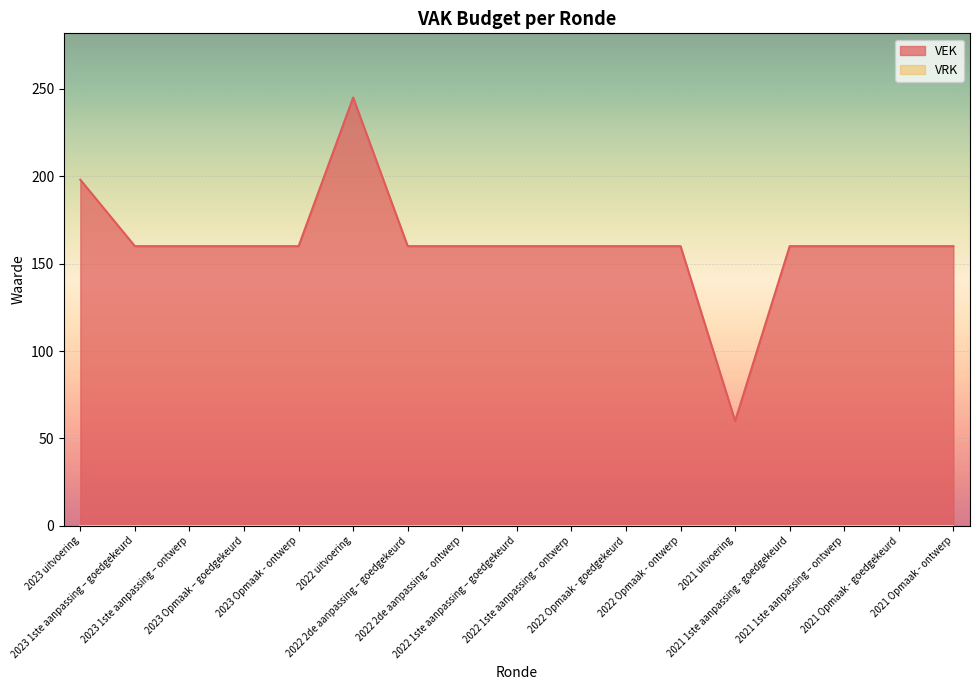

Reading right to left, extract all data points from this chart.

2021 Opmaak - ontwerp=160	2021 Opmaak - goedgekeurd=160	2021 1ste aanpassing – ontwerp=160	2021 1ste aanpassing - goedgekeurd=160	2021 uitvoering=60	2022 Opmaak - ontwerp=160	2022 Opmaak - goedgekeurd=160	2022 1ste aanpassing – ontwerp=160	2022 1ste aanpassing – goedgekeurd=160	2022 2de aanpassing – ontwerp=160	2022 2de aanpassing – goedgekeurd=160	2022 uitvoering=245	2023 Opmaak - ontwerp=160	2023 Opmaak – goedgekeurd=160	2023 1ste aanpassing – ontwerp=160	2023 1ste aanpassing – goedgekeurd=160	2023 uitvoering=198